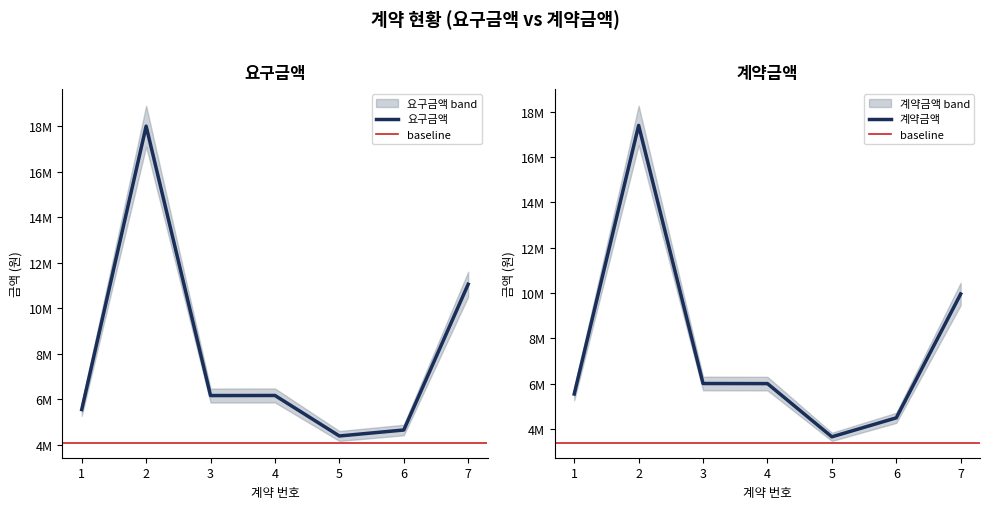

How many lines are shown in the chart?

2